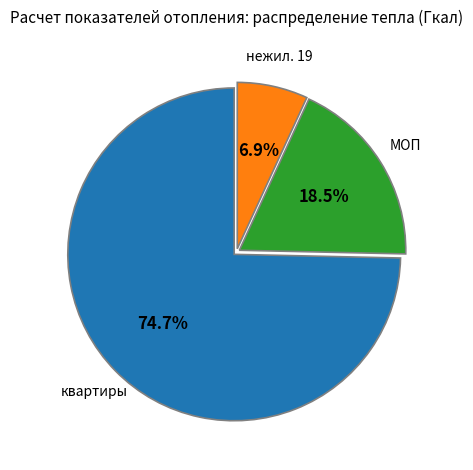

What is the smallest slice in the pie chart?

нежил. 19